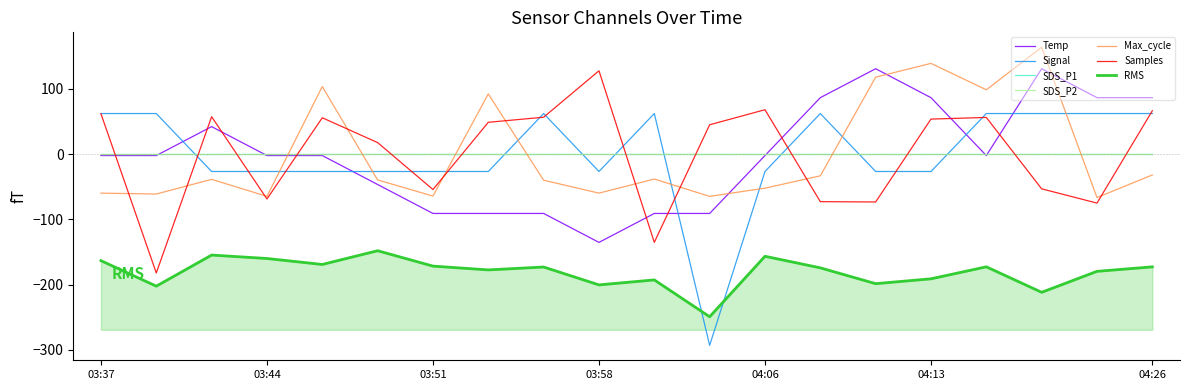

Does the chart display data point markers on the line(s)?

No